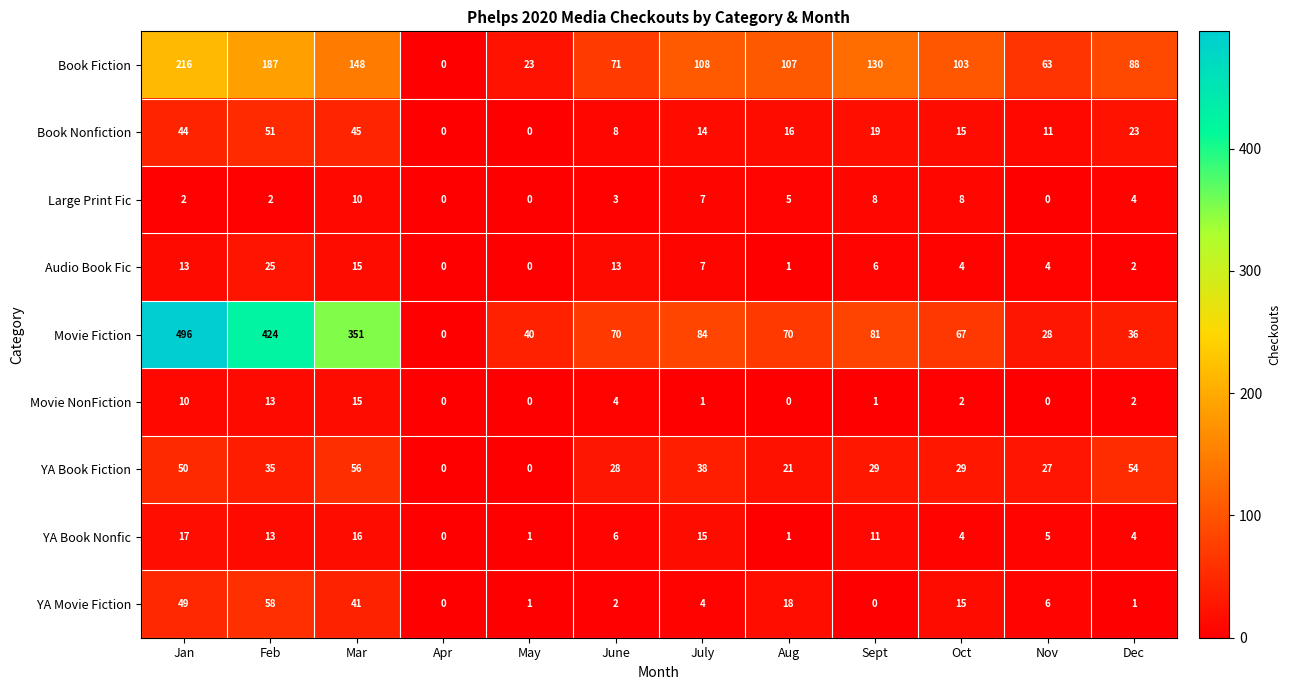

List the series in order of their peak value, highest first.

Movie Fiction, Book Fiction, YA Movie Fiction, YA Book Fiction, Book Nonfiction, Audio Book Fic, YA Book Nonfic, Movie NonFiction, Large Print Fic